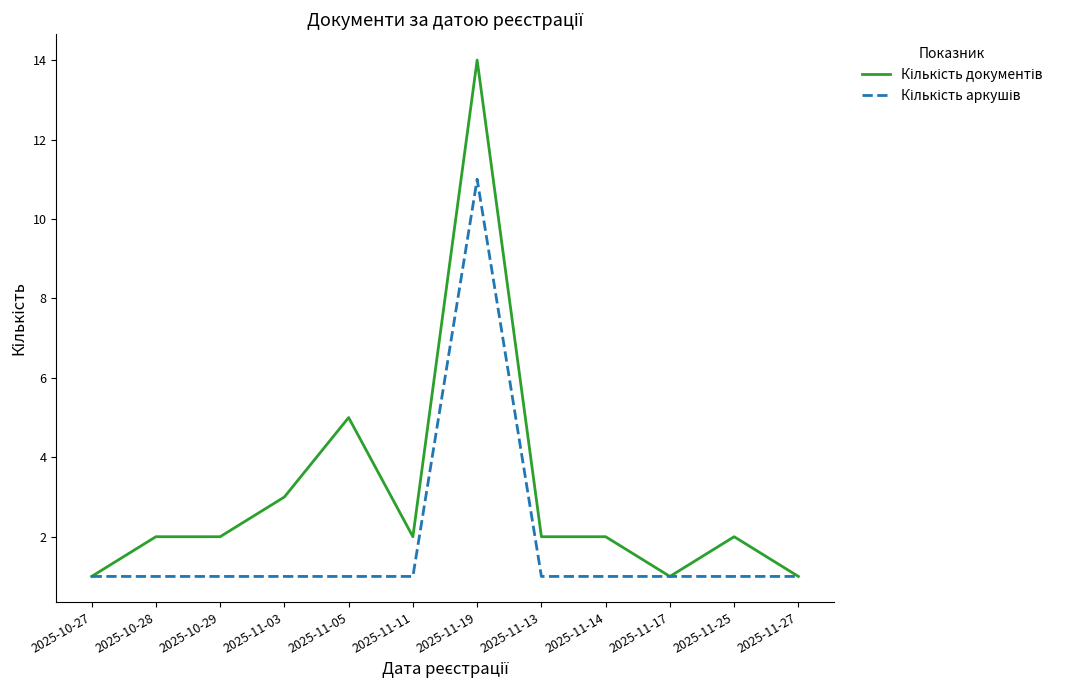

At which category is the sum across all series the highest?

2025-11-19